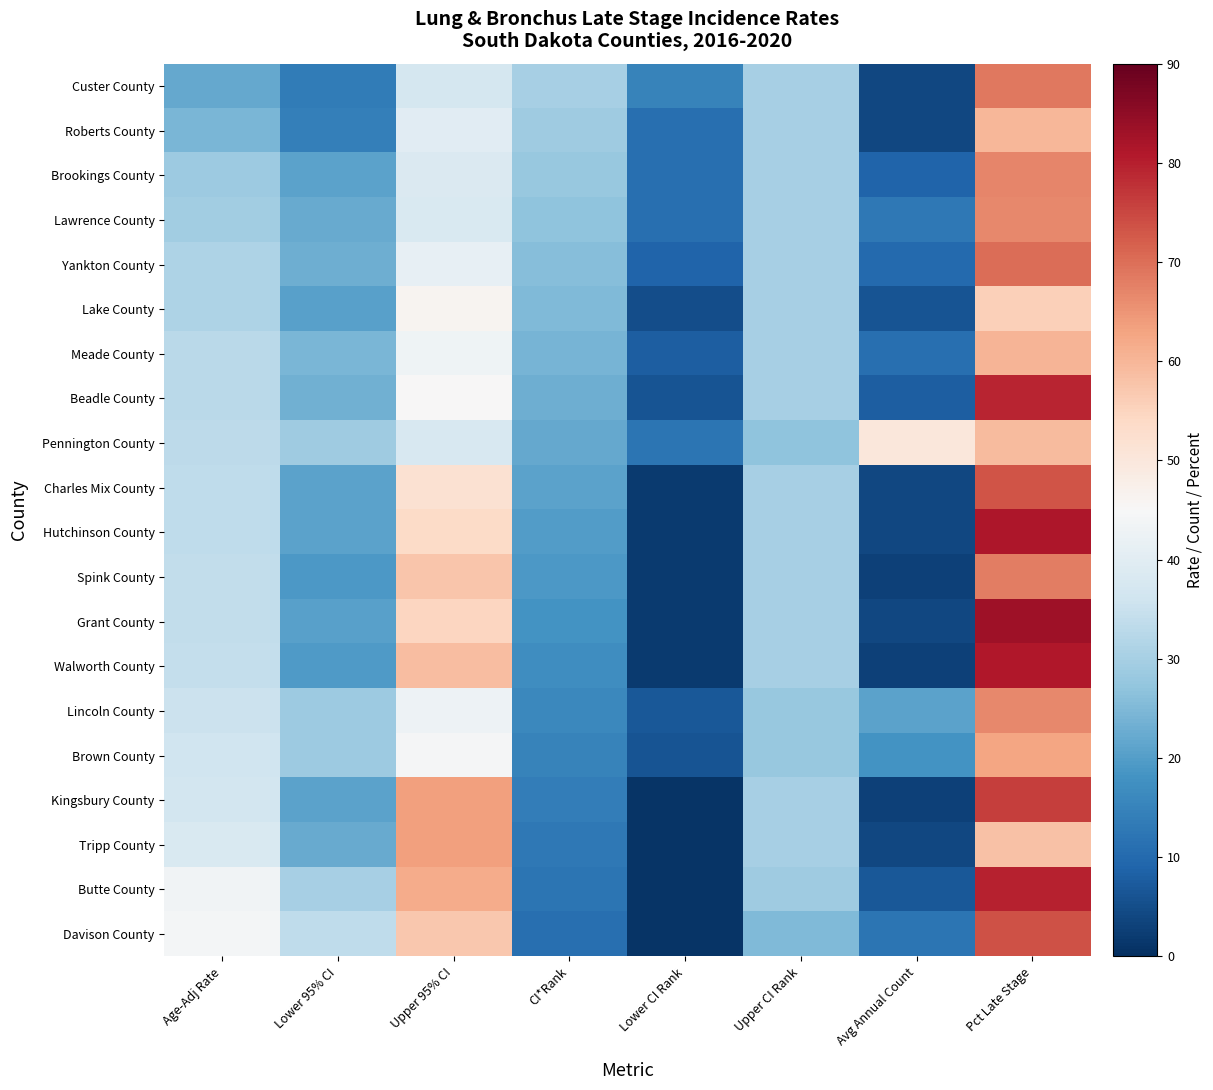

Which series has the largest range (max minus min)?

Grant County